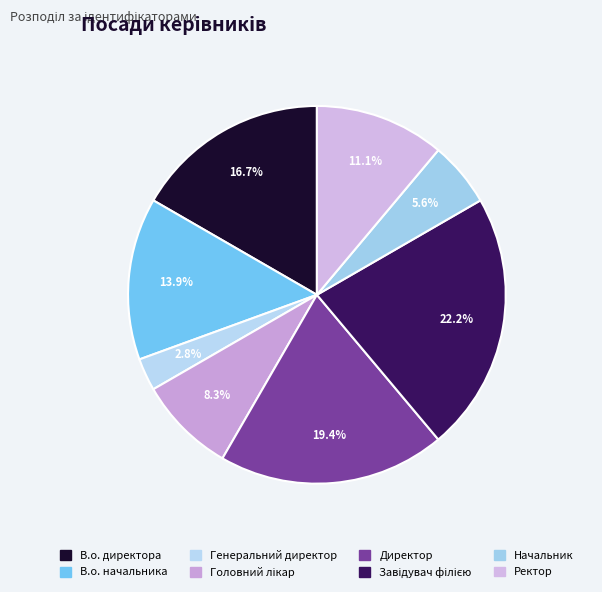

Combined, what portion of the pie is В.о. директора and Завідувач філією?

38.9%